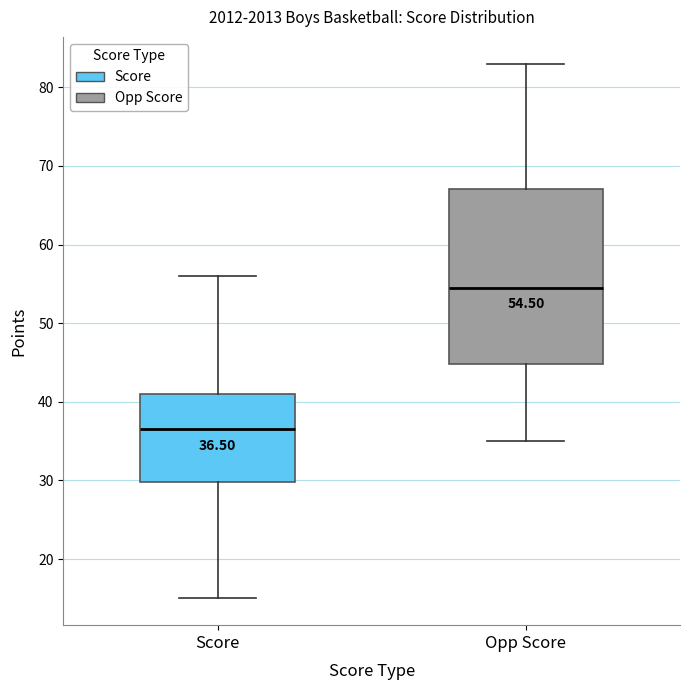

Which box has the highest median line?

Opp Score